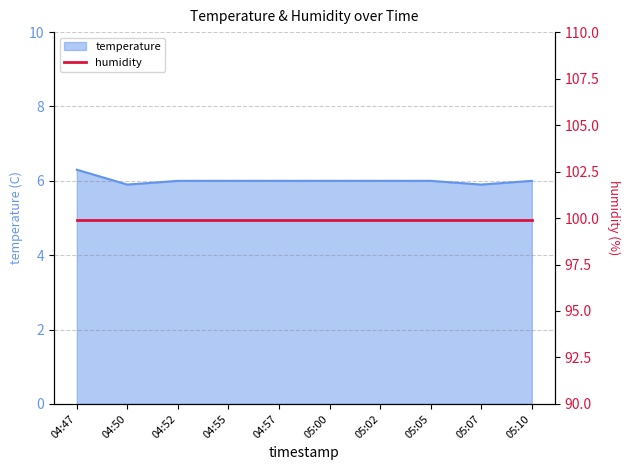

Where is the data nearest to the value 6?

04:52